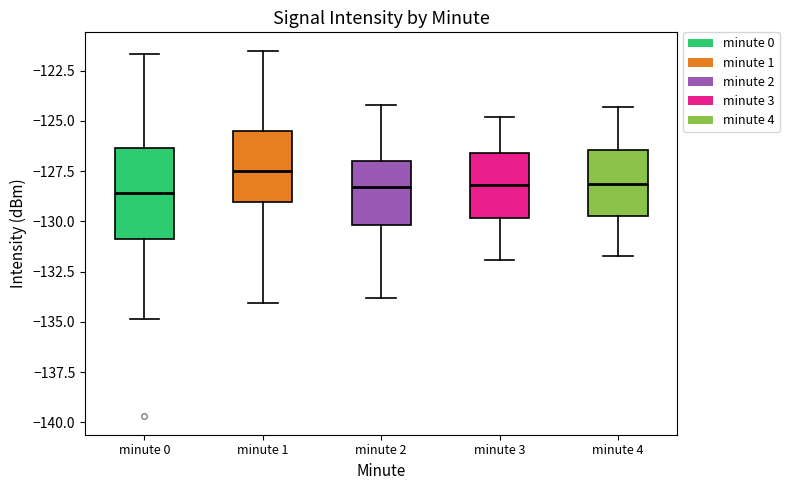

Where does the median line of the box for minute 0 sit on the y-axis? The values are not printed on the chart, so give them approximately, as read against the axis.

-128.5